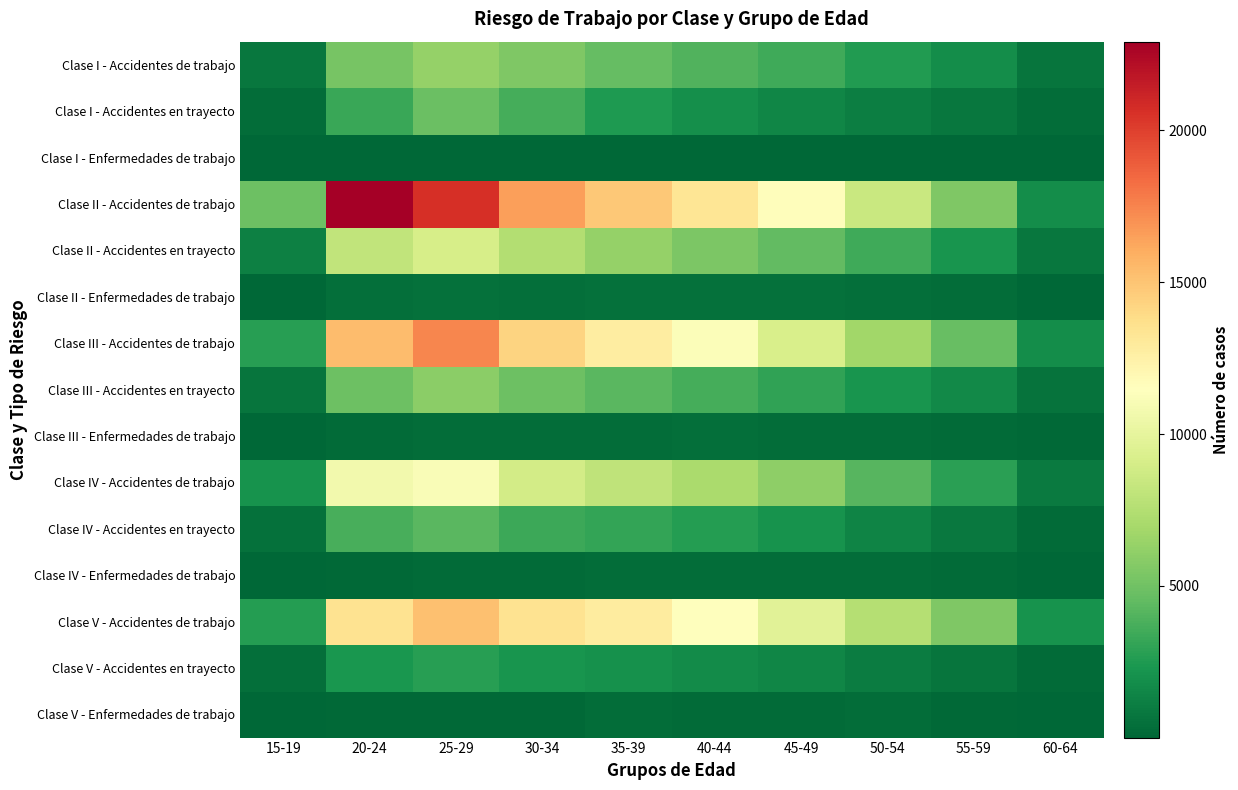

Which series has the largest total across all categories?

Clase II - Accidentes de trabajo